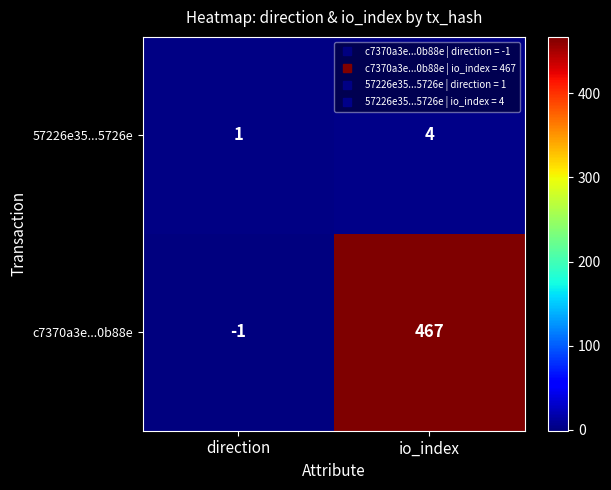

At how many categories does at least one series exceed 462?

1